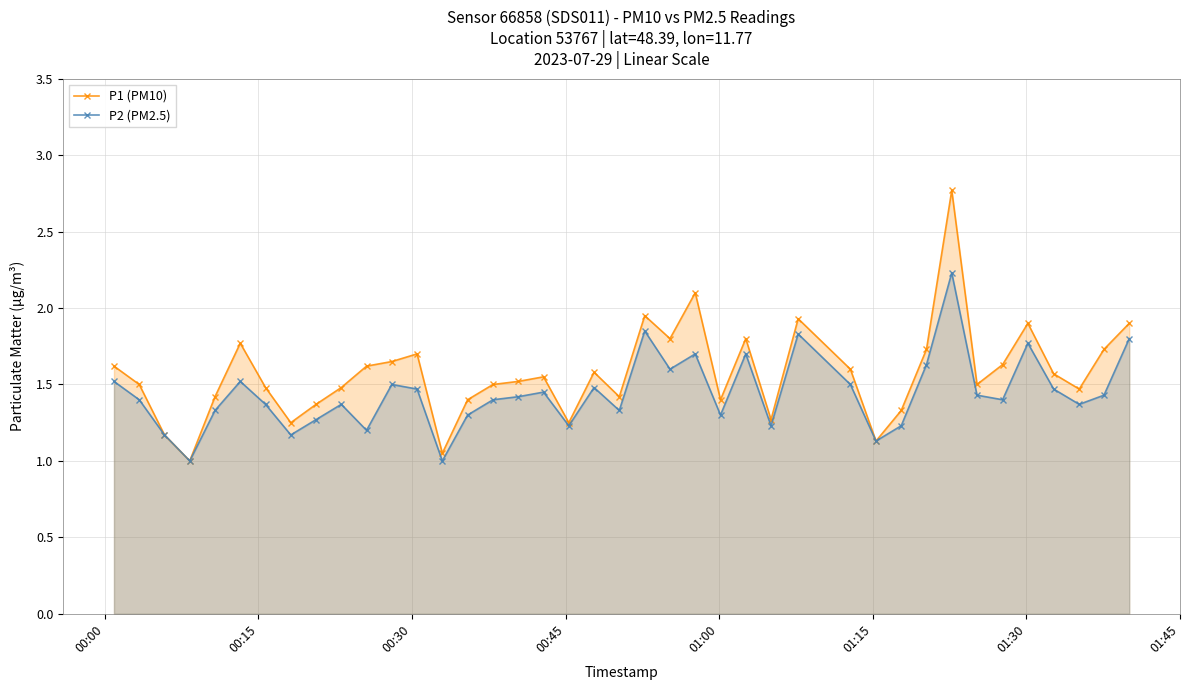

True or false: P1 (PM10) has more than 0 points higher than both neighbors.

True